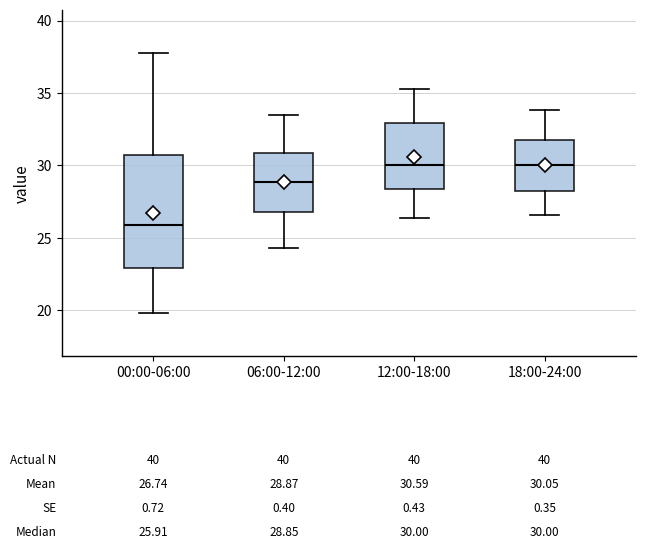

Which box's median line is the lowest?

00:00-06:00